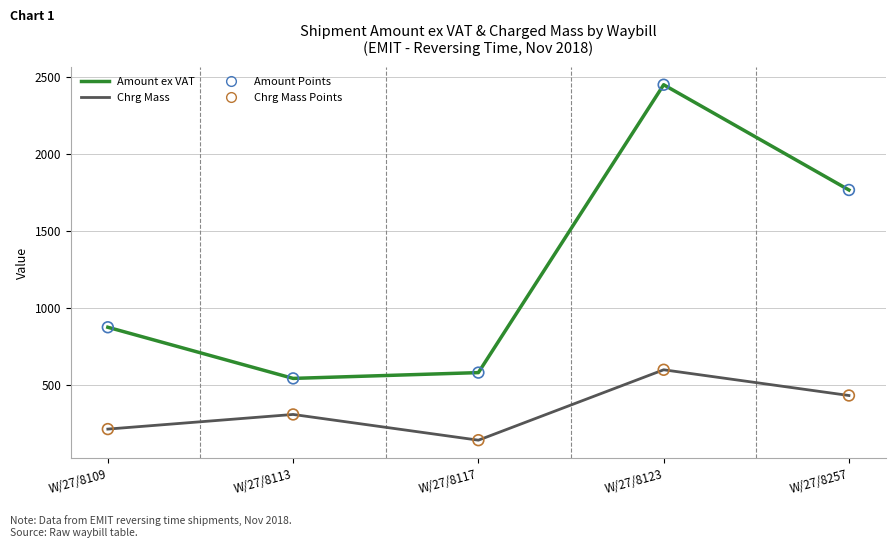

At which category is the sum across all series the highest?

W/27/8123